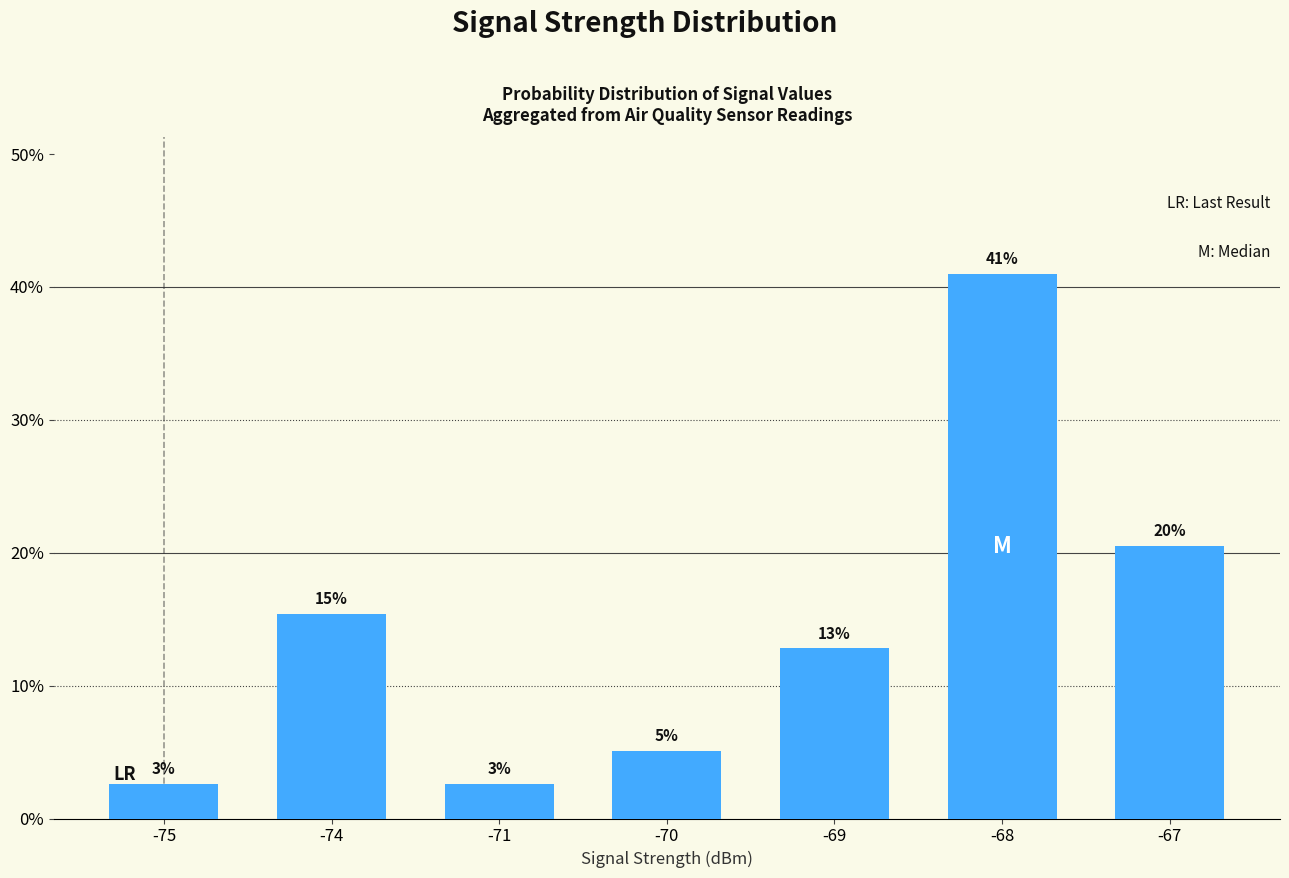

Reading left to right, transcribe all the data shown in this chart.

2.6	15.4	2.6	5.1	12.8	41.0	20.5